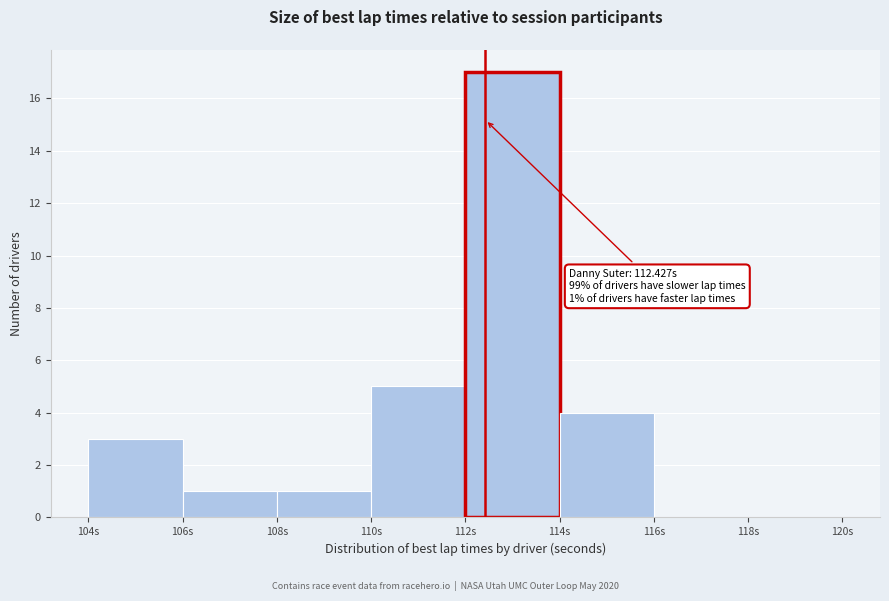

Over which range of the x-axis is the bar tallest?

112 to 114